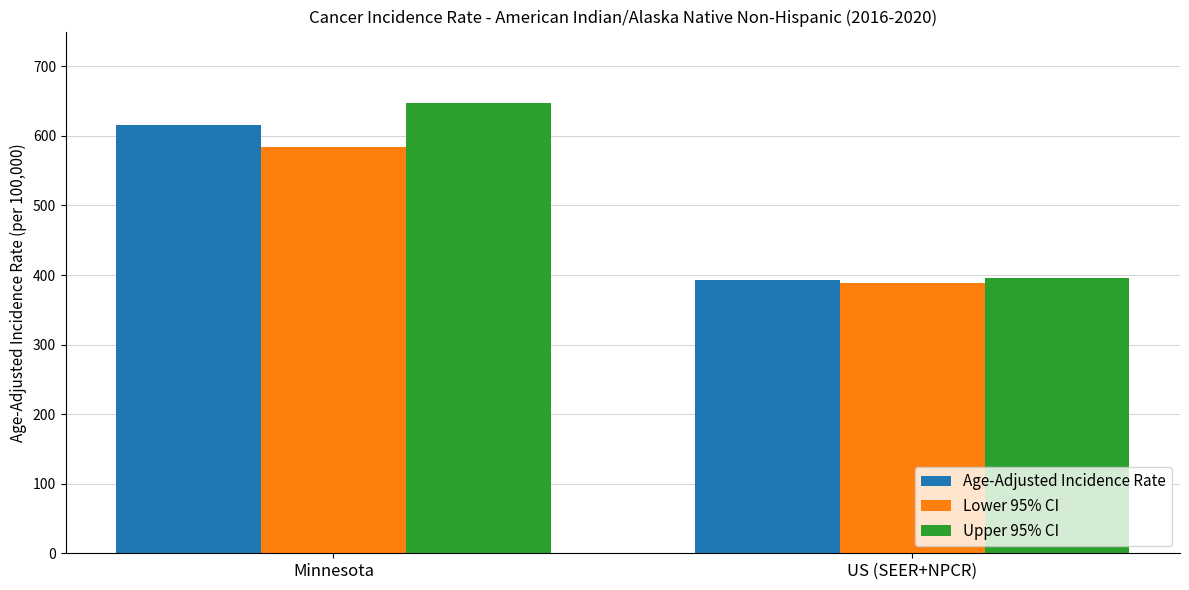

Reading left to right, what are all the values shown in this chart?

Age-Adjusted Incidence Rate: Minnesota=615.0	US (SEER+NPCR)=392.6
Lower 95% CI: Minnesota=583.6	US (SEER+NPCR)=389.1
Upper 95% CI: Minnesota=647.6	US (SEER+NPCR)=396.2